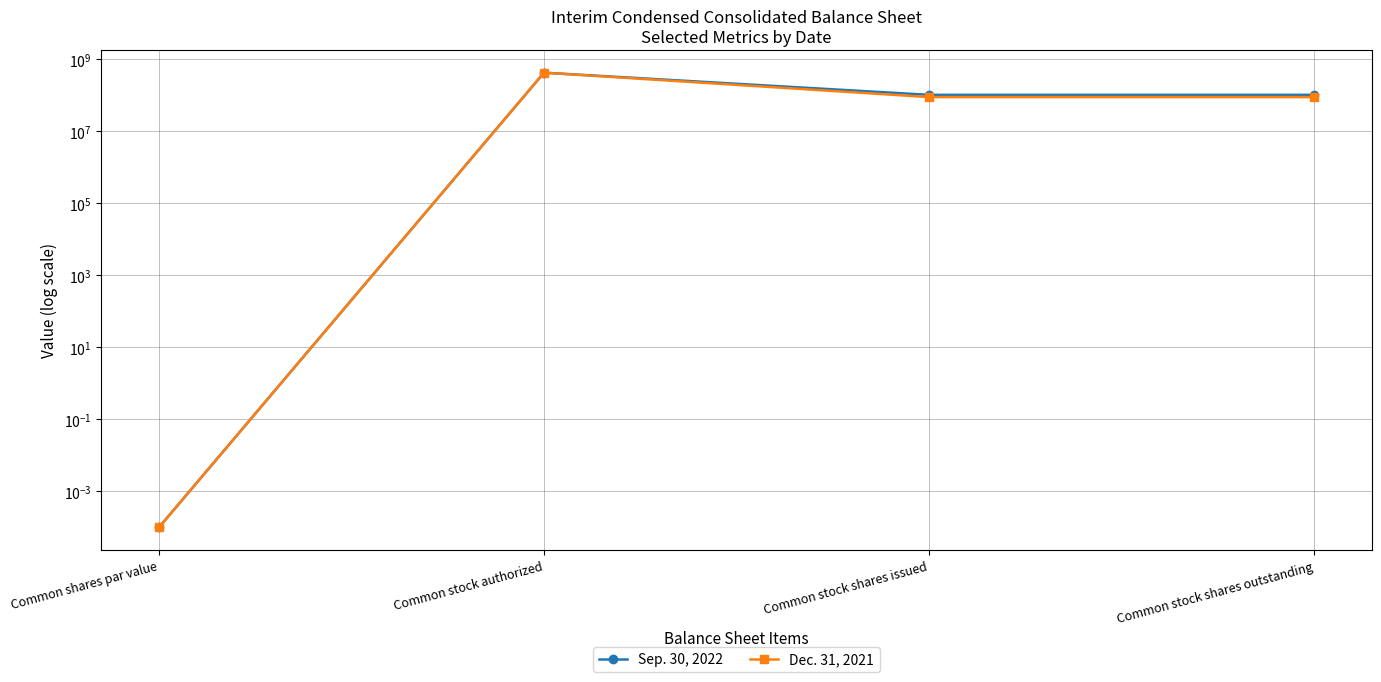

At which category is the sum across all series the highest?

Common stock authorized